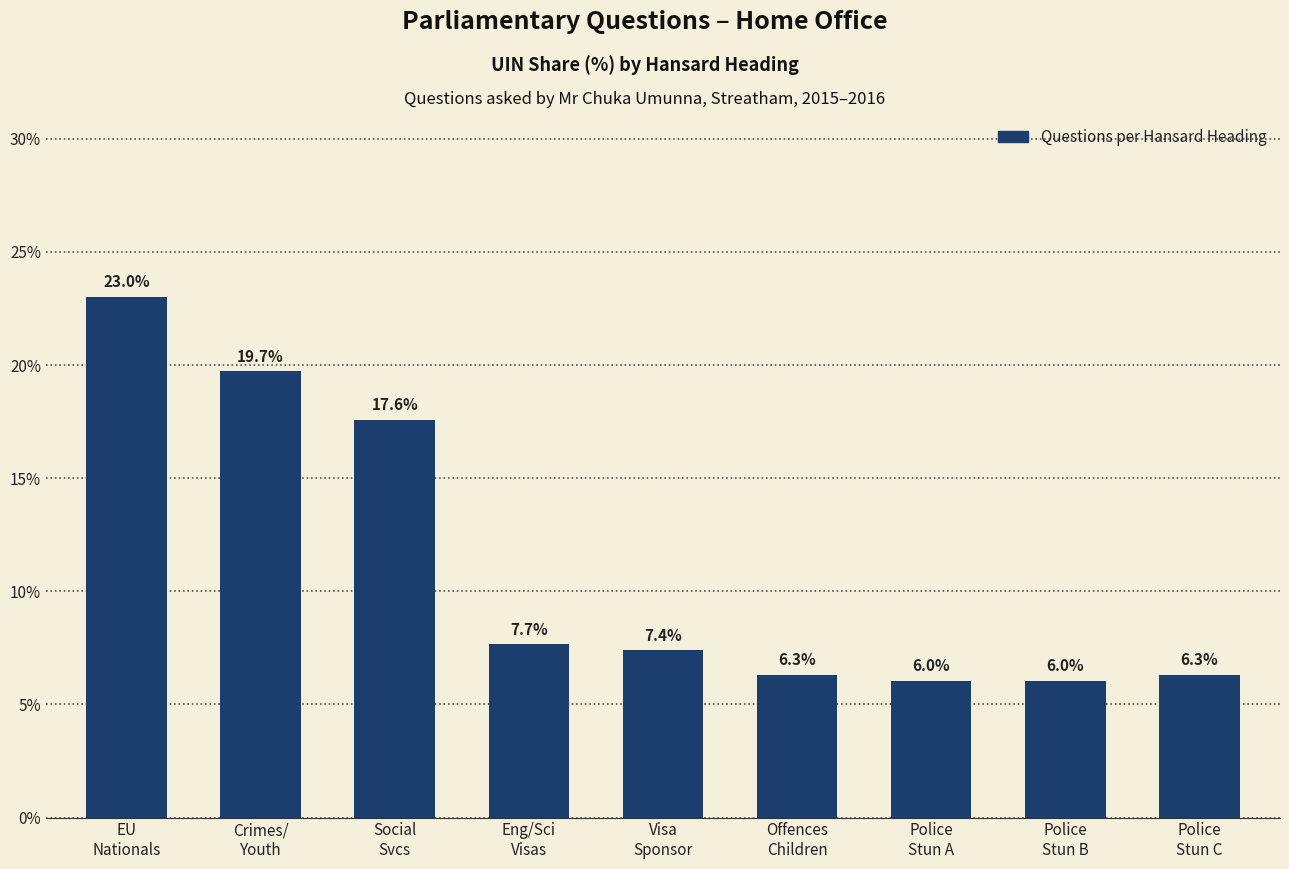

What is the smallest value displayed?

6.0